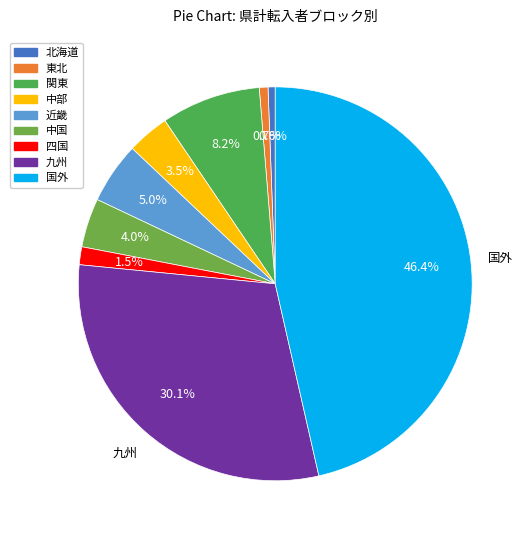

Rank the categories by value from lowest to highest.

北海道, 東北, 四国, 中部, 中国, 近畿, 関東, 九州, 国外